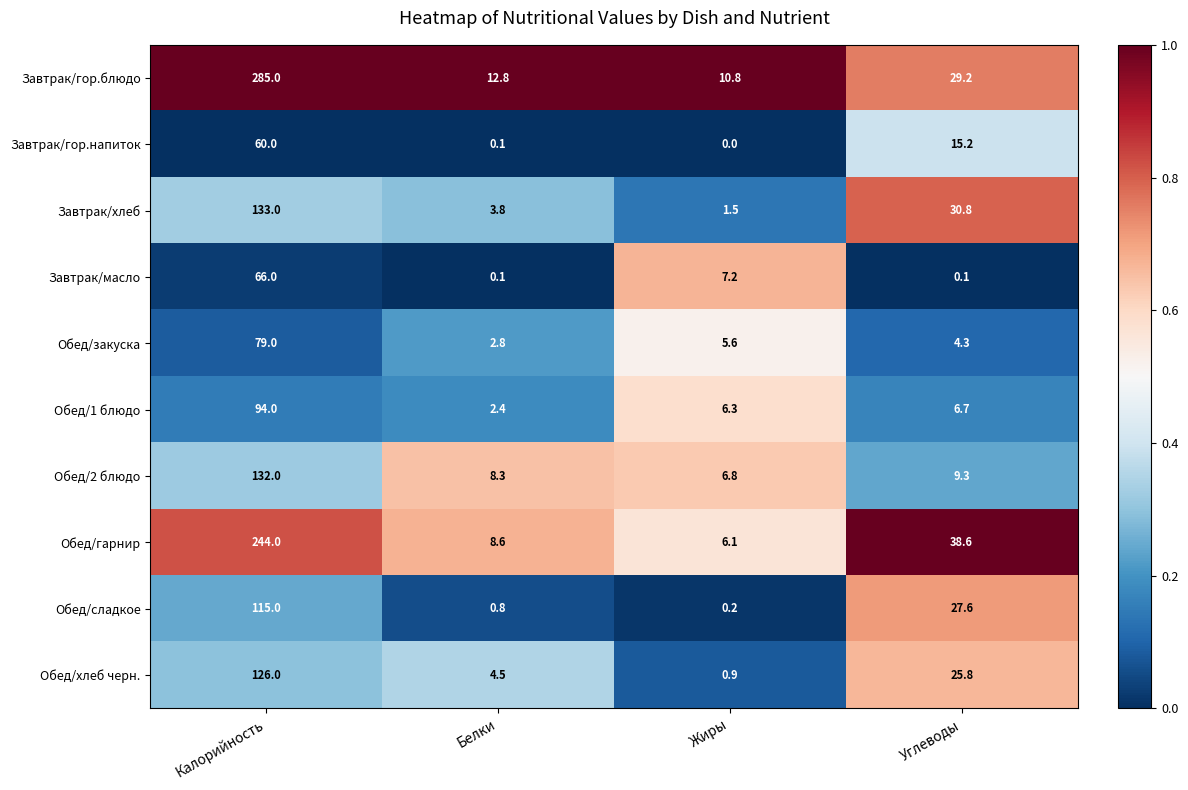

What is the spread (max minus min) of values at Жиры?

10.8